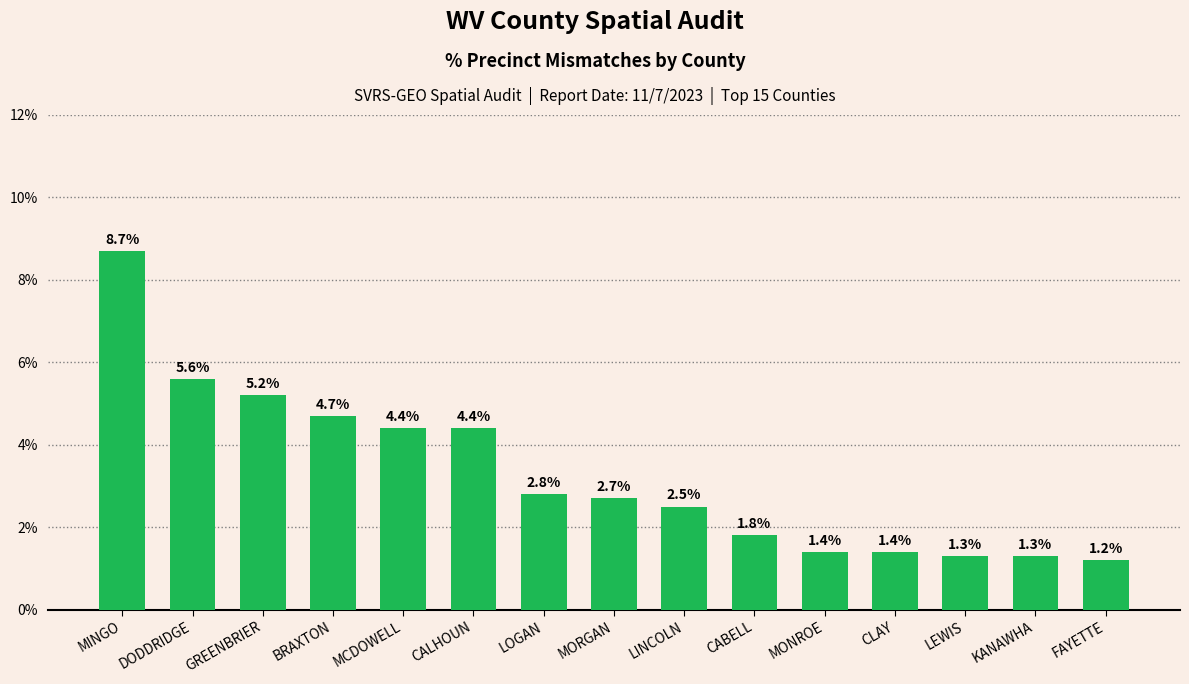

Are the bars horizontal?

No